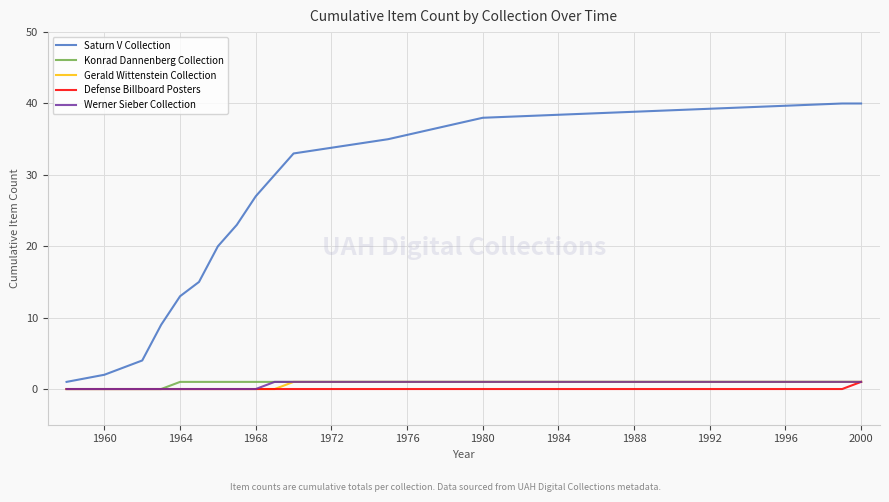

Which series has the largest range (max minus min)?

Saturn V Collection